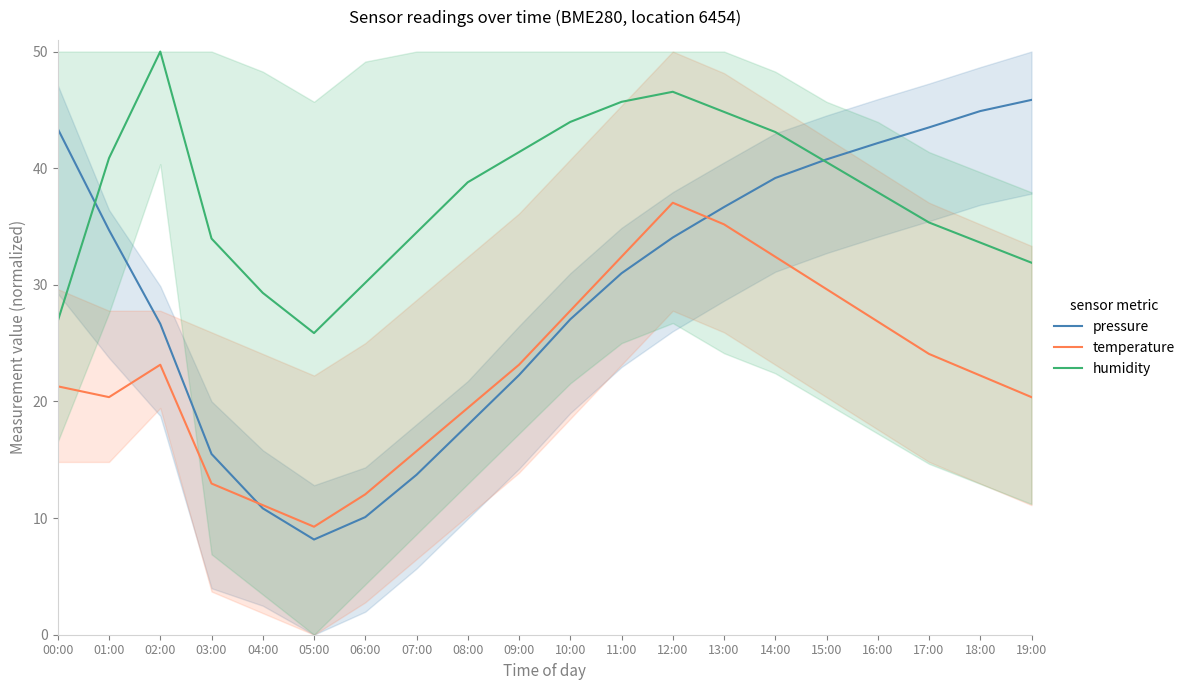

What is the label of the 8th point from the left?

07:00